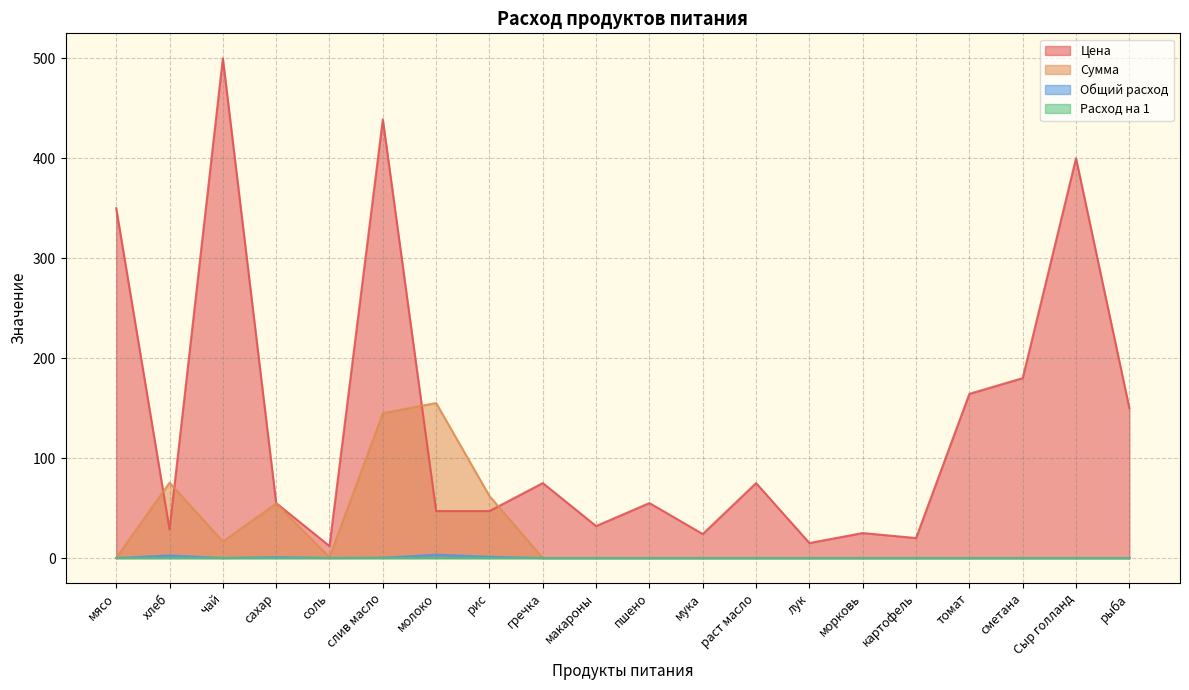

The value of Расход на 1 at хлеб is 0.0. True or false?

False